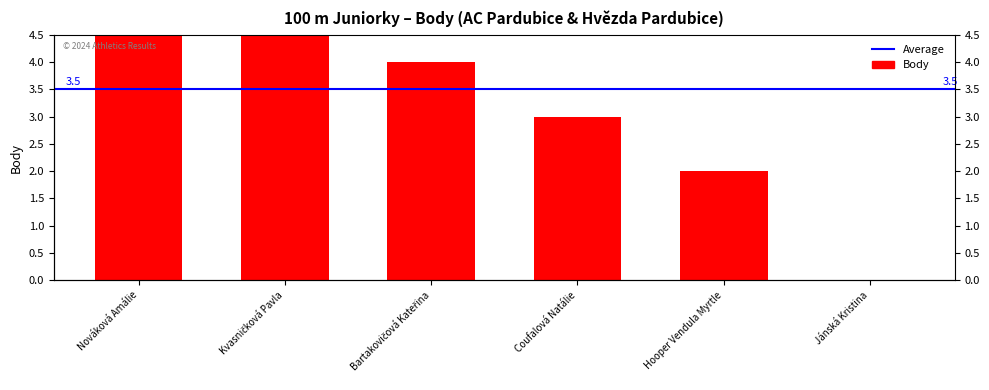

Where does the data first go above 4?

Nováková Amálie